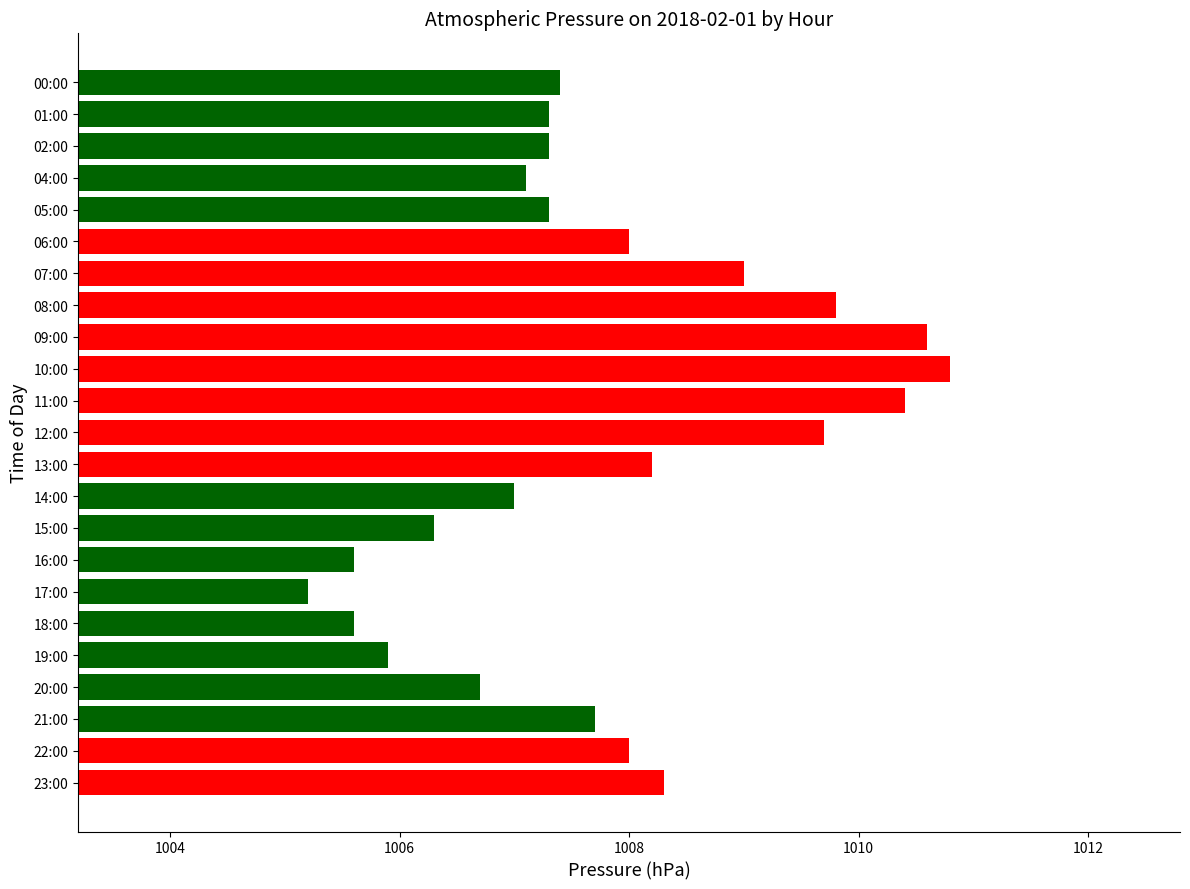

What is the difference between the maximum and minimum values?

5.6